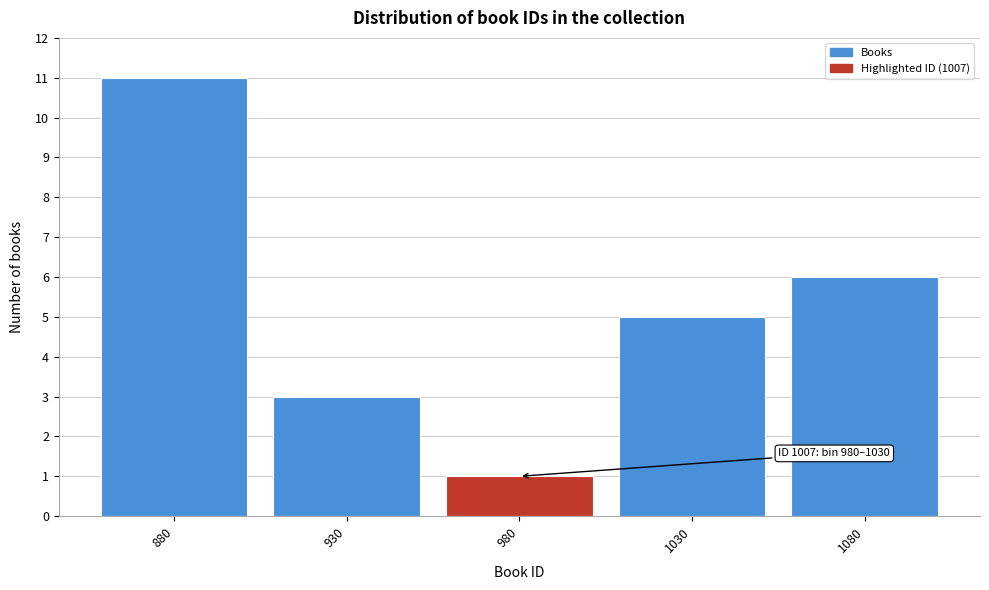

Reading left to right, what are all the values shown in this chart?

880=11	930=3	980=1	1030=5	1080=6